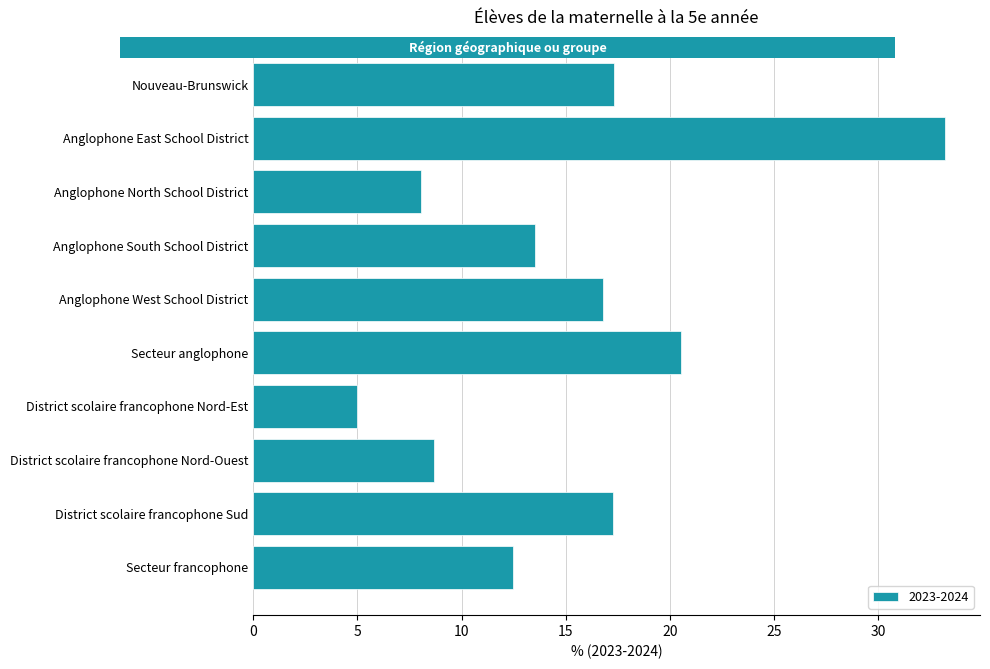

What is the sum of the values at Anglophone West School District and Secteur francophone?

29.2